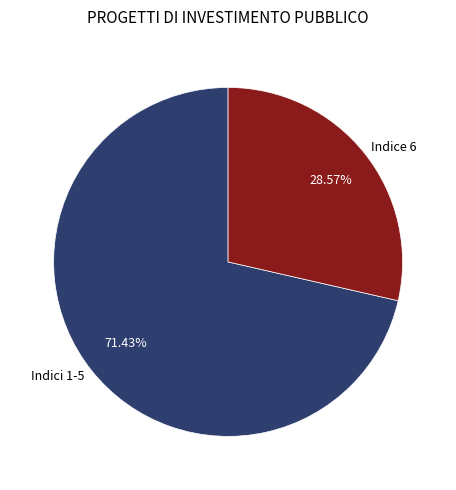

Between Indice 6 and Indici 1-5, which is larger?

Indici 1-5